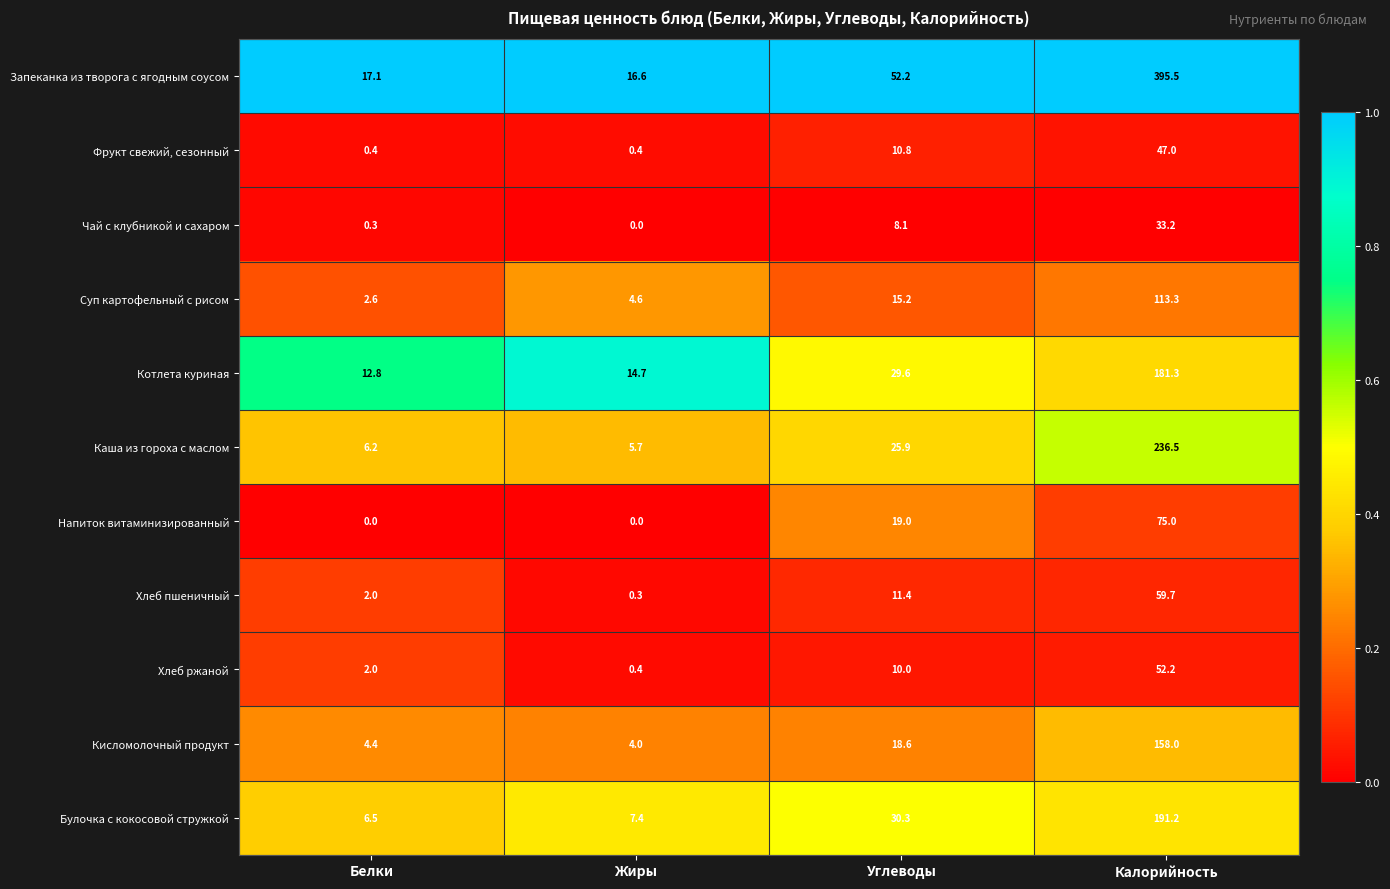

The value of Хлеб пшеничный at Белки is 0.5. True or false?

False